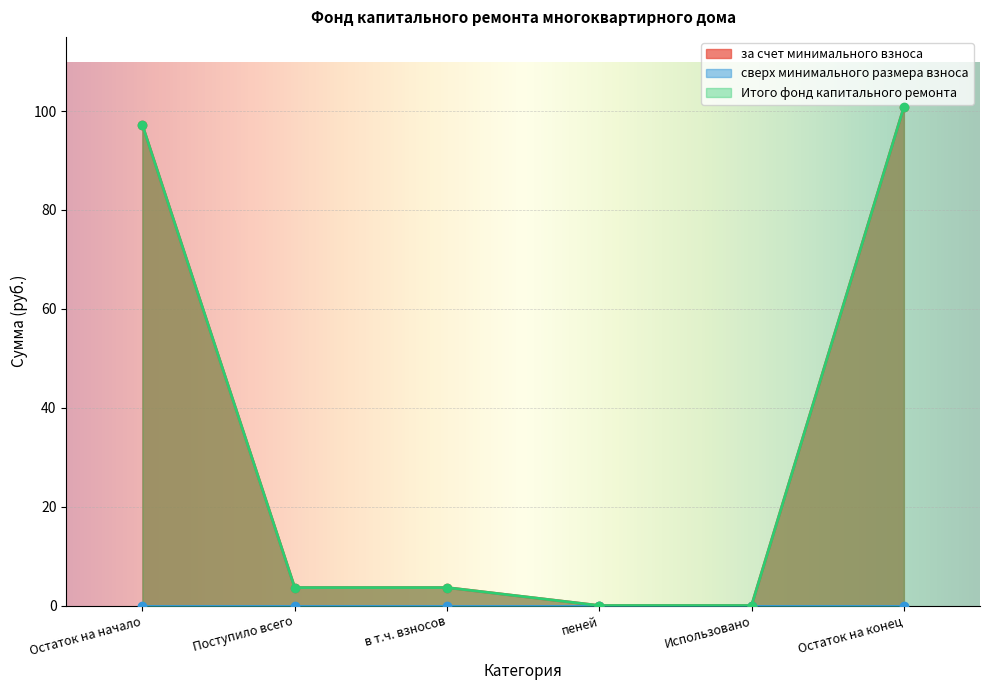

What is the sum of all Итого фонд капитального ремонта values?

205.2